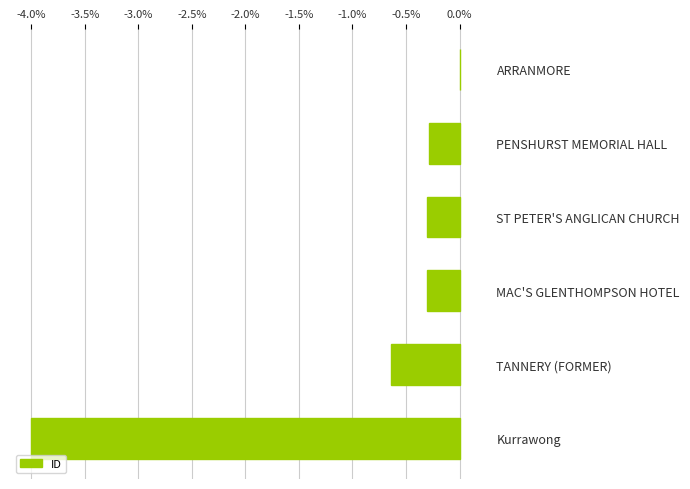

At which label is the value closest to -2?

TANNERY (FORMER)